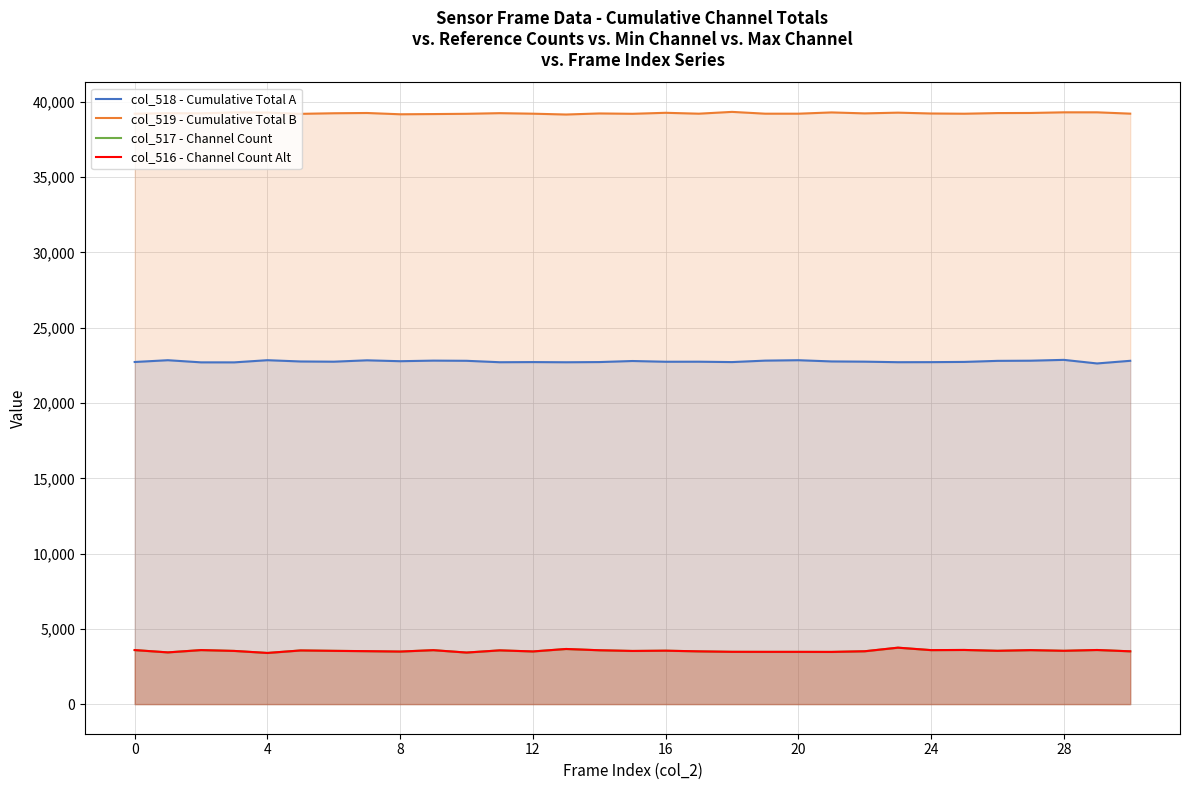

What is the label of the 20th point from the right?

11